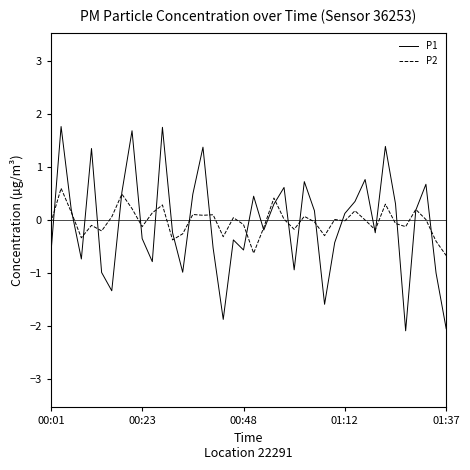

How many distinct data groups are displayed?

2